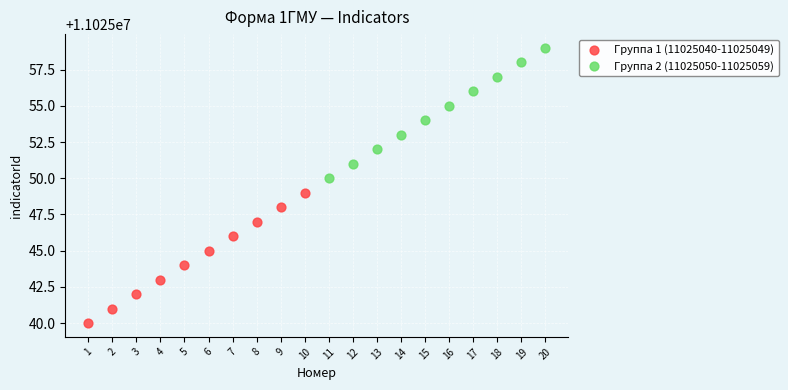

Which series reaches the maximum Y coordinate?

Группа 2 (11025050-11025059)